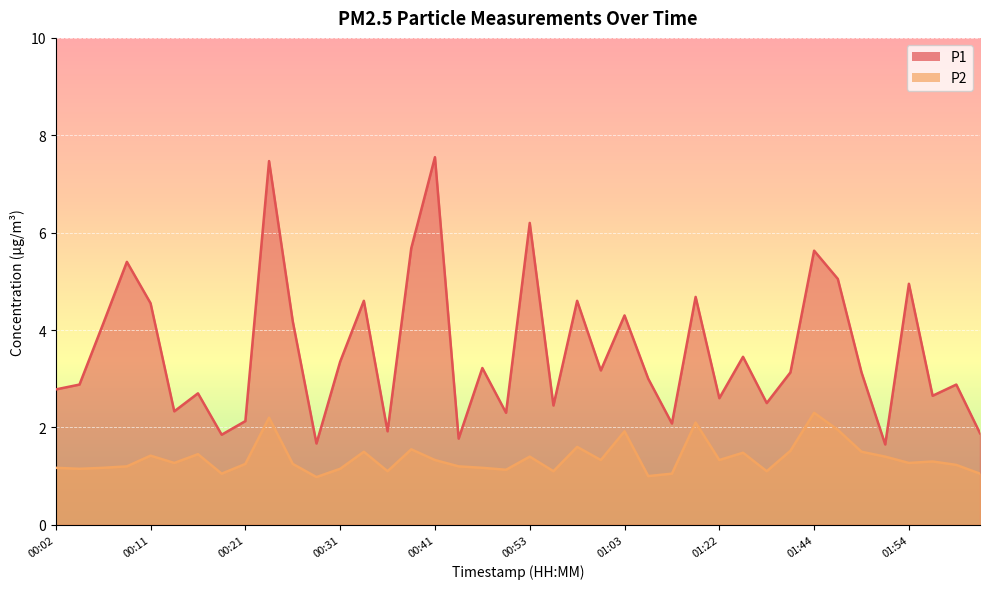

Rank the series by their maximum value, from highest to lowest.

P1, P2